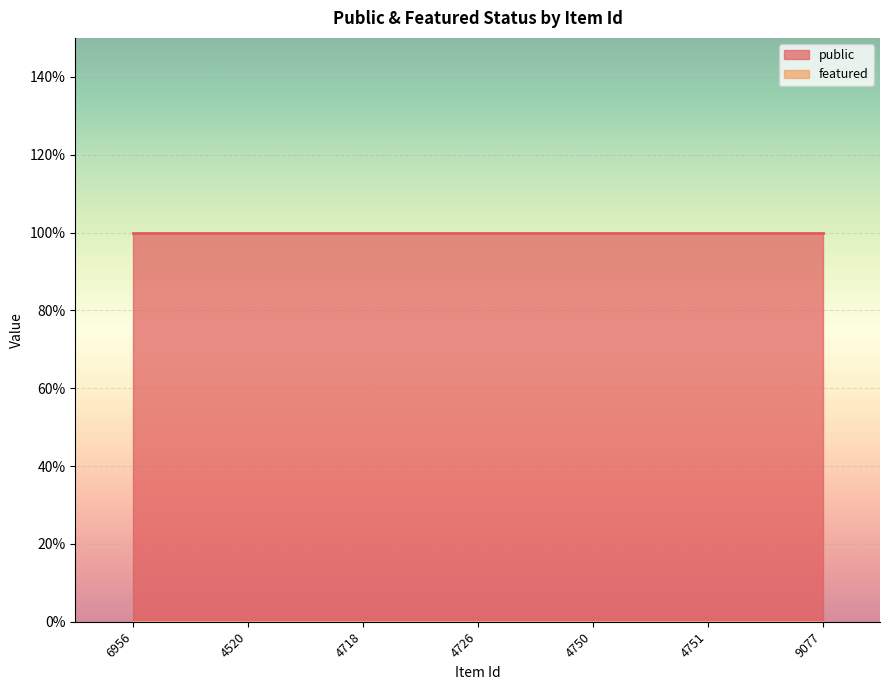

Is it true that public equals 1 at 9077?

True